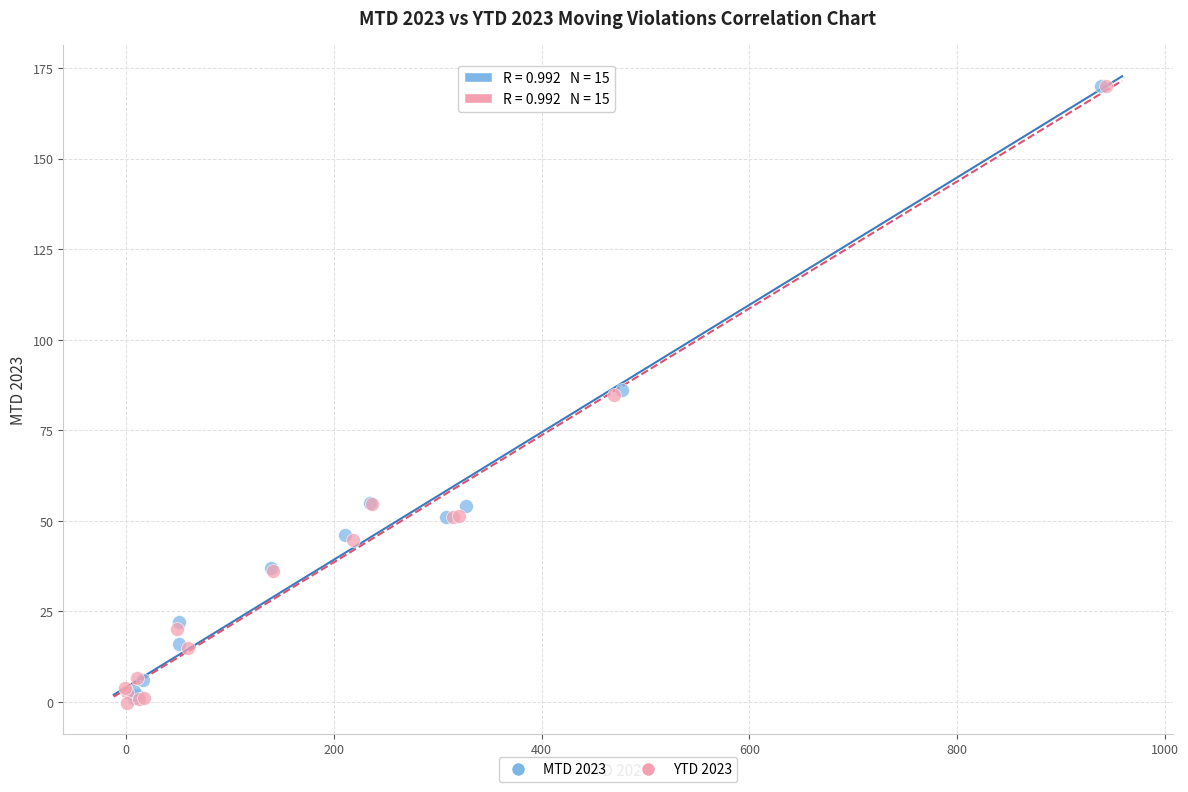

Which series has the largest Y range (max minus min)?

YTD 2023